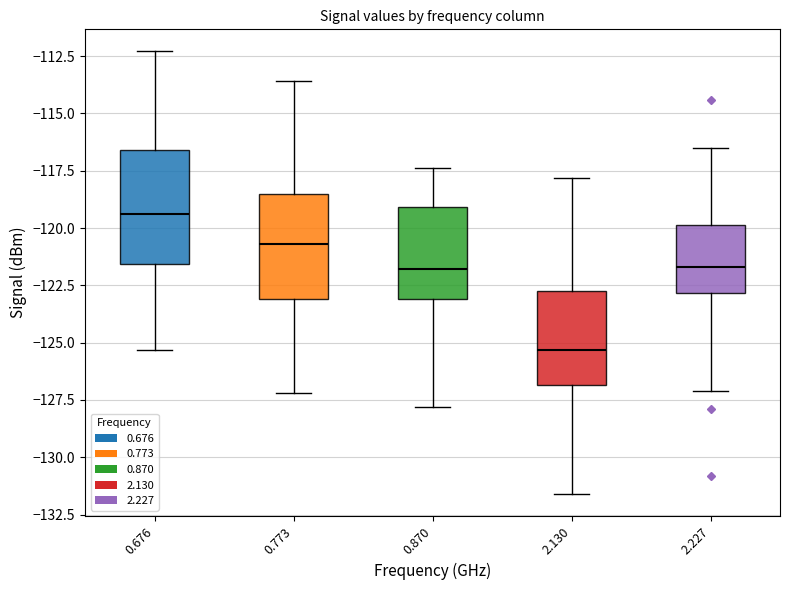

Where does the median line of the box at x = 2.227 sit on the y-axis? The values are not printed on the chart, so give them approximately, as read against the axis.

-121.5